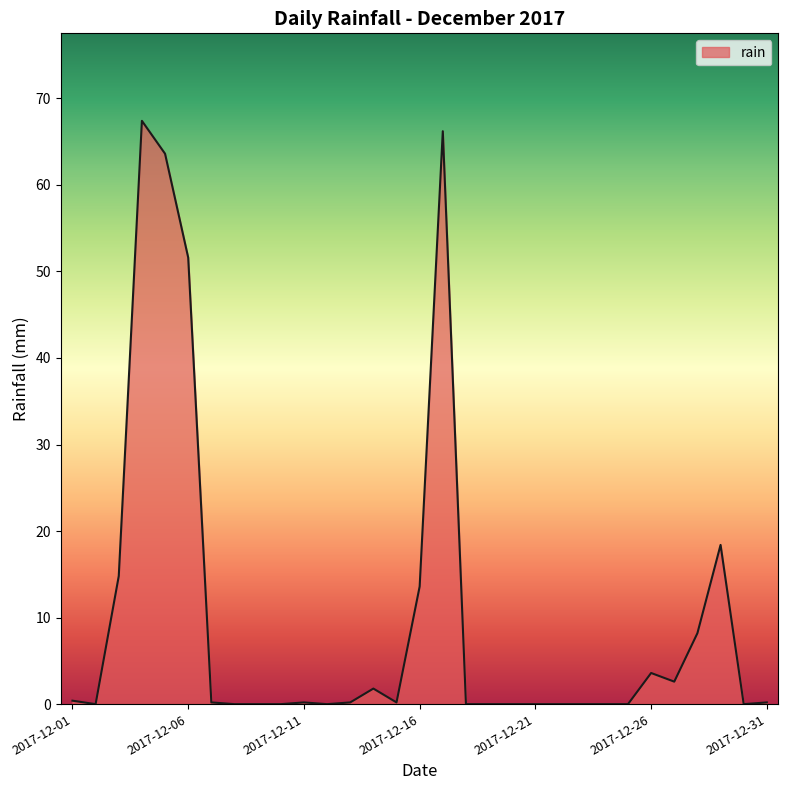

How many categories are shown in the chart?

31